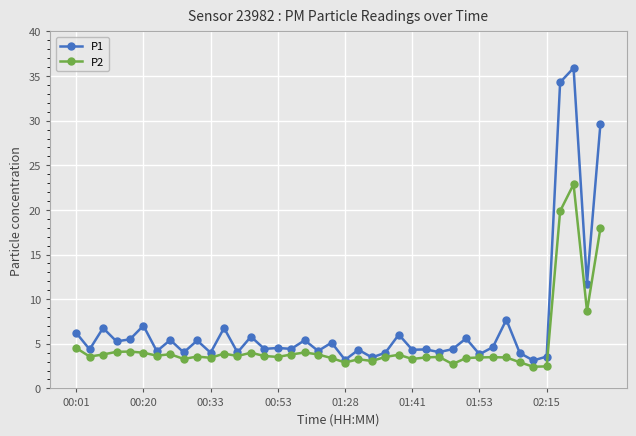

What is the value of the P1 point at the 30th from the left?

5.6